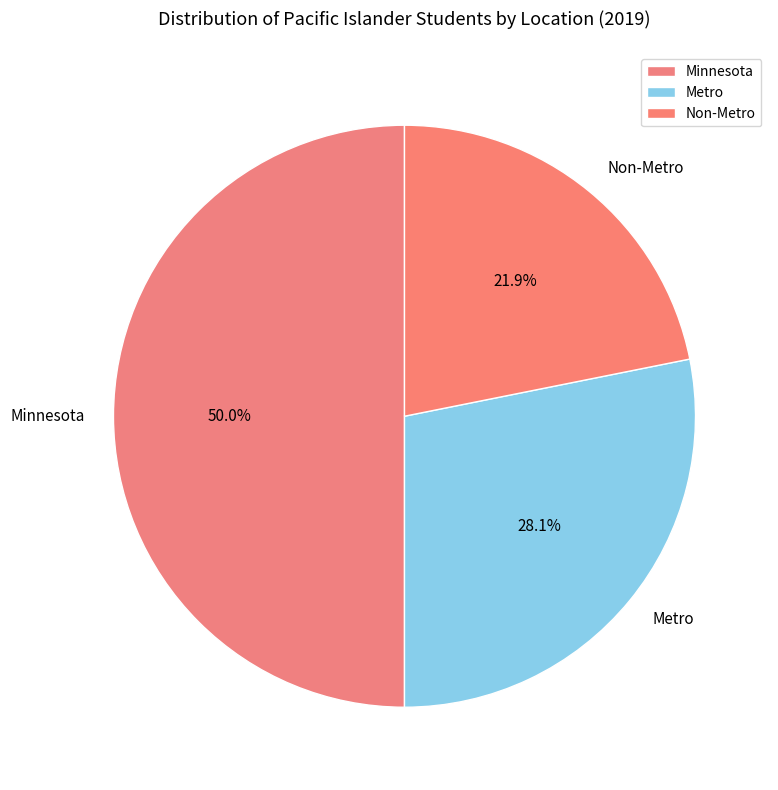

Combined, what portion of the pie is Minnesota and Metro?

78.1%